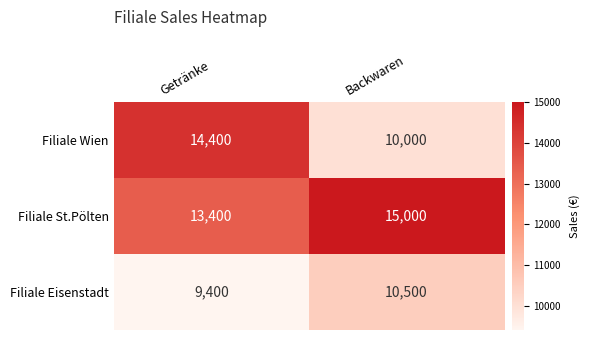

Between Getränke and Backwaren, which series saw the biggest shift?

Filiale Wien